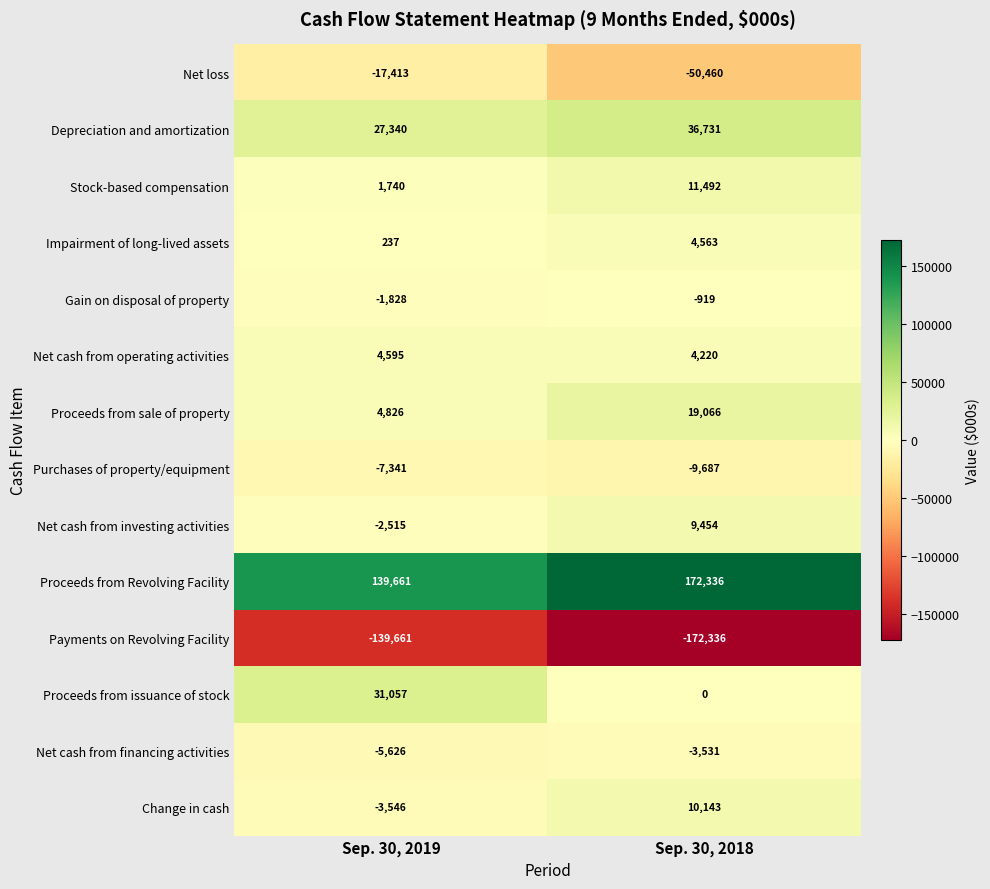

Reading right to left, what are all the values shown in this chart?

Net loss: -50460	-17413
Depreciation and amortization: 36731	27340
Stock-based compensation: 11492	1740
Impairment of long-lived assets: 4563	237
Gain on disposal of property: -919	-1828
Net cash from operating activities: 4220	4595
Proceeds from sale of property: 19066	4826
Purchases of property/equipment: -9687	-7341
Net cash from investing activities: 9454	-2515
Proceeds from Revolving Facility: 172336	139661
Payments on Revolving Facility: -172336	-139661
Proceeds from issuance of stock: 0	31057
Net cash from financing activities: -3531	-5626
Change in cash: 10143	-3546